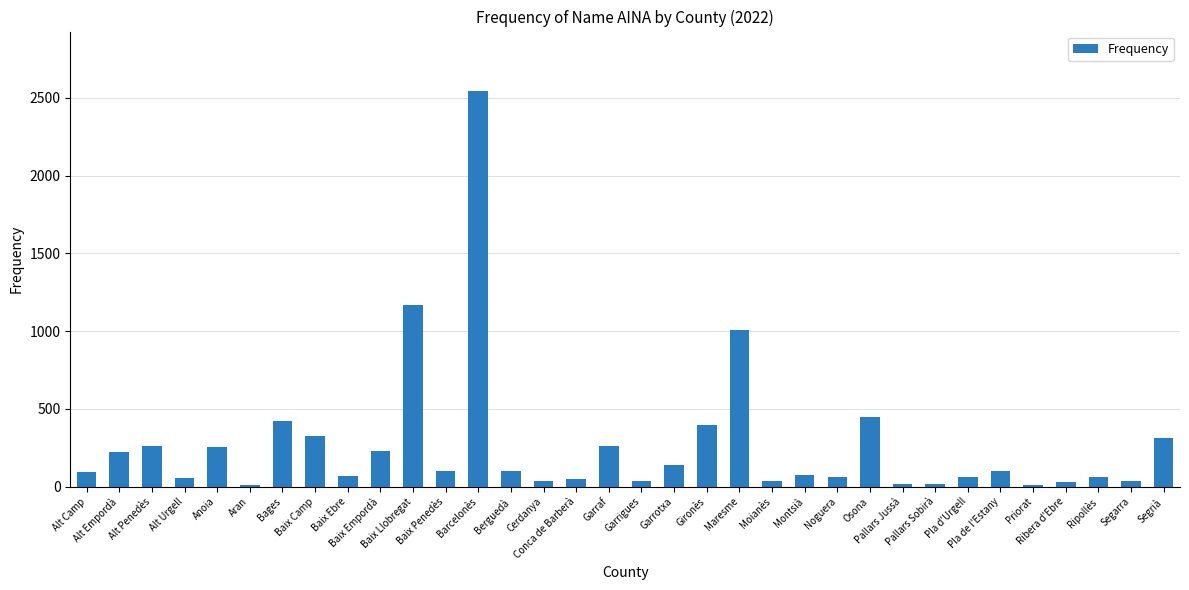

How many values are below 99?

17